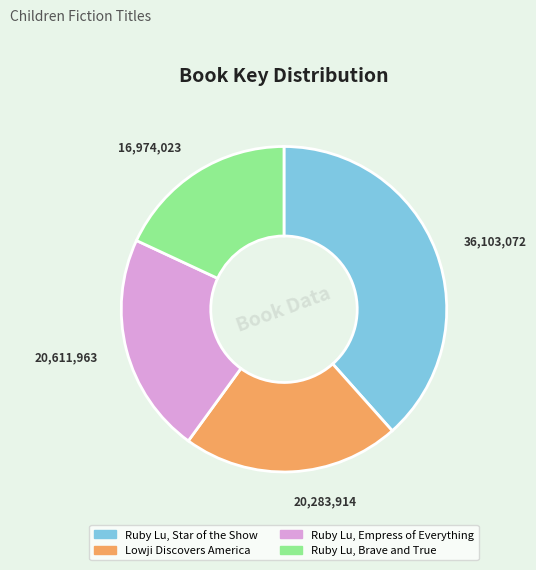

Is the sum of Ruby Lu, Empress of Everything and Lowji Discovers America greater than half?

No